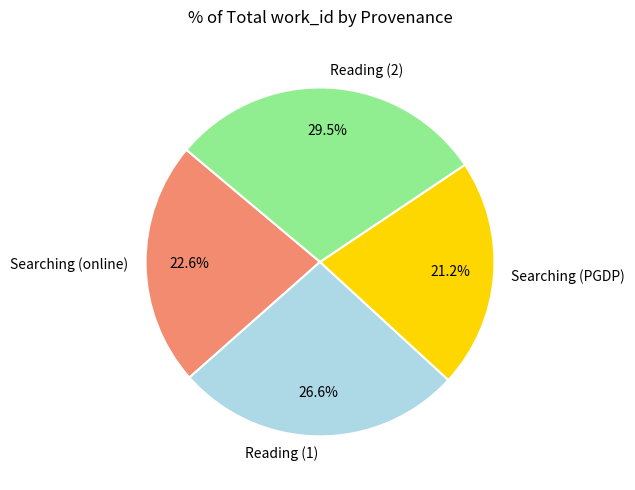

Does Searching (PGDP) account for over 50% of the chart?

No